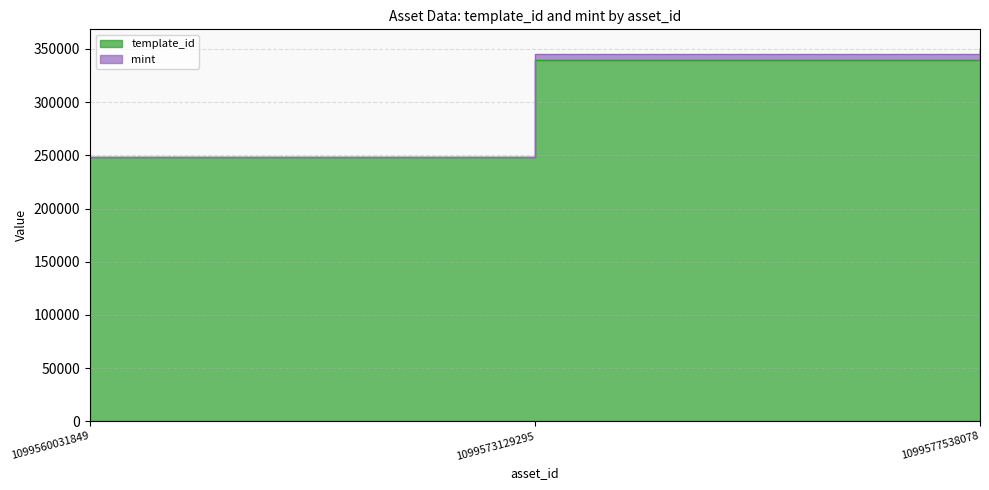

What is the value of the 2nd point from the left?

339228